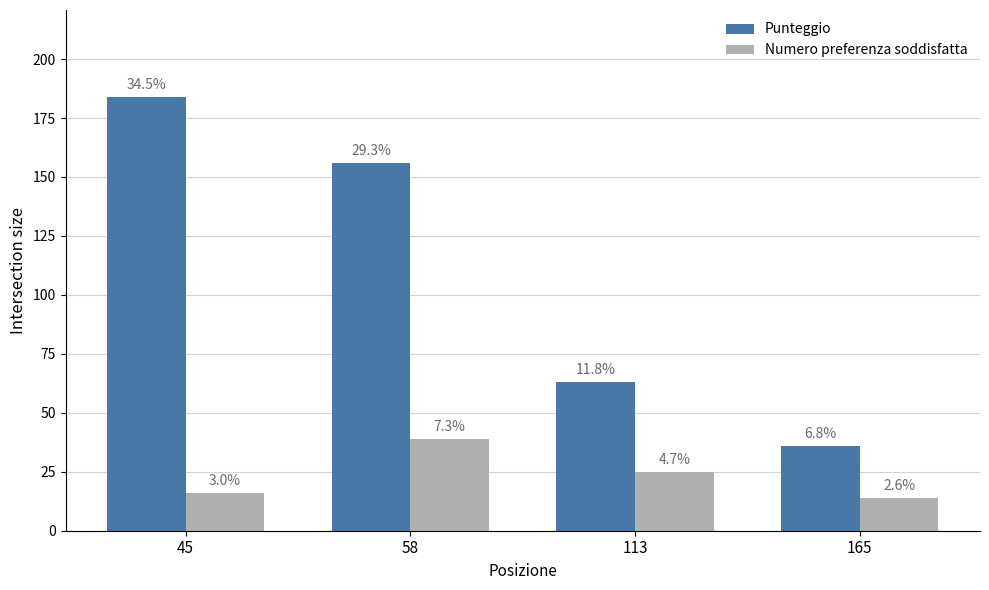

True or false: Punteggio has a value of 36 at 165.

True